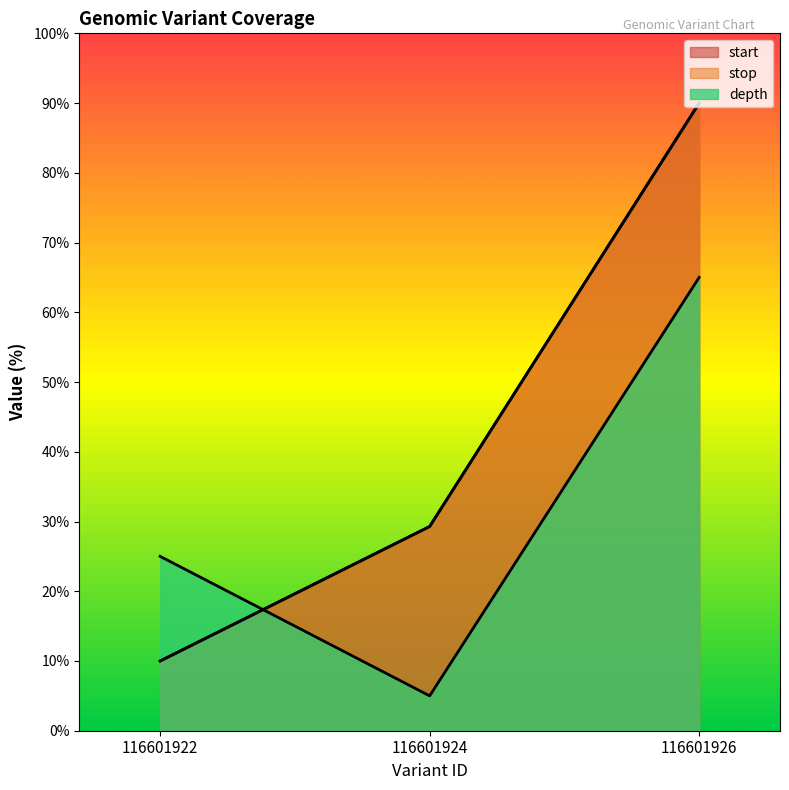

What is the maximum value for stop?

90.0